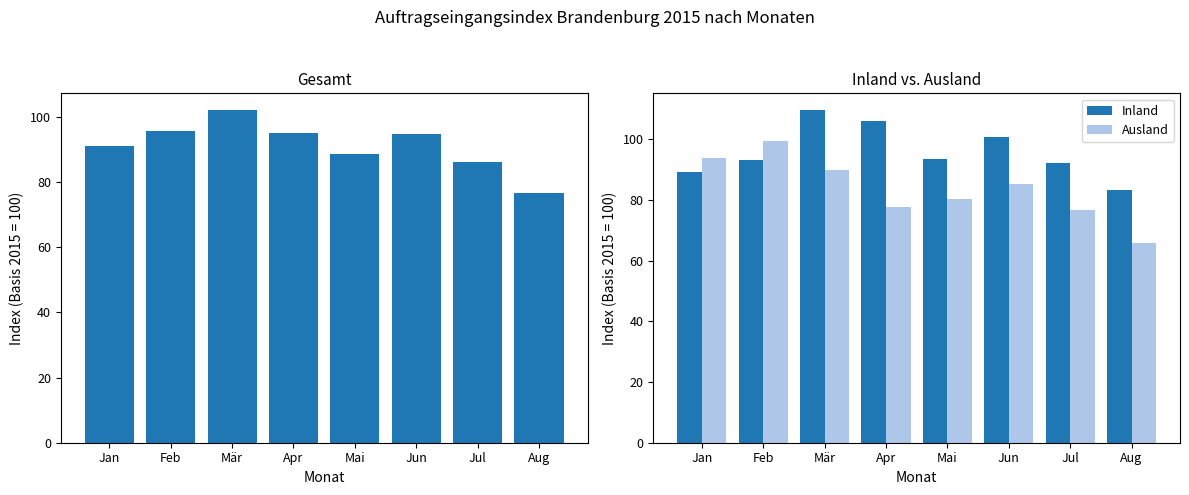

Rank the series at Mai from highest to lowest value.

Inland, Gesamt, Ausland